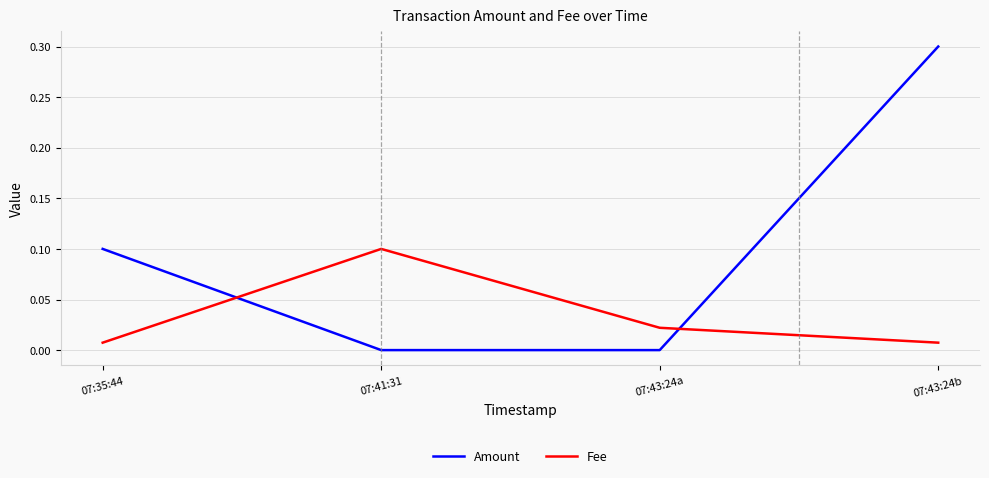

Which series has the largest total across all categories?

Amount